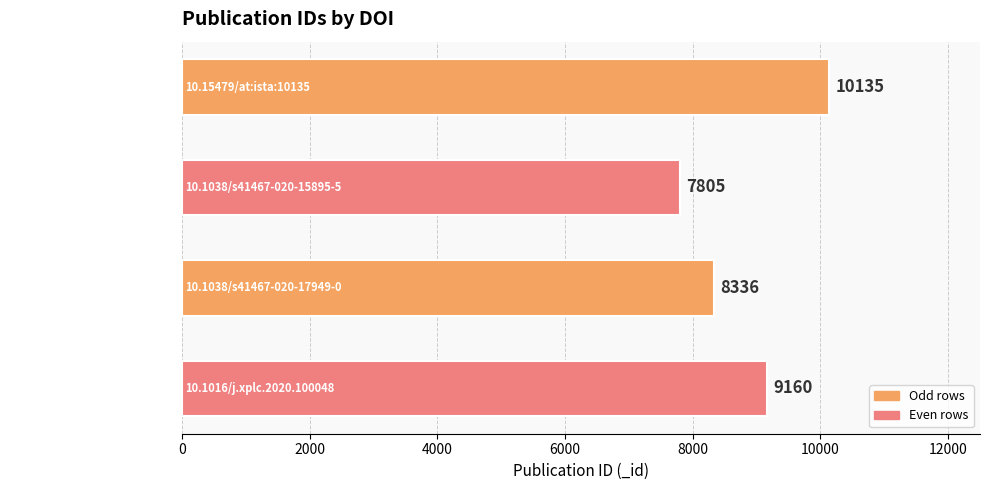

What is the minimum value shown in the chart?

7805